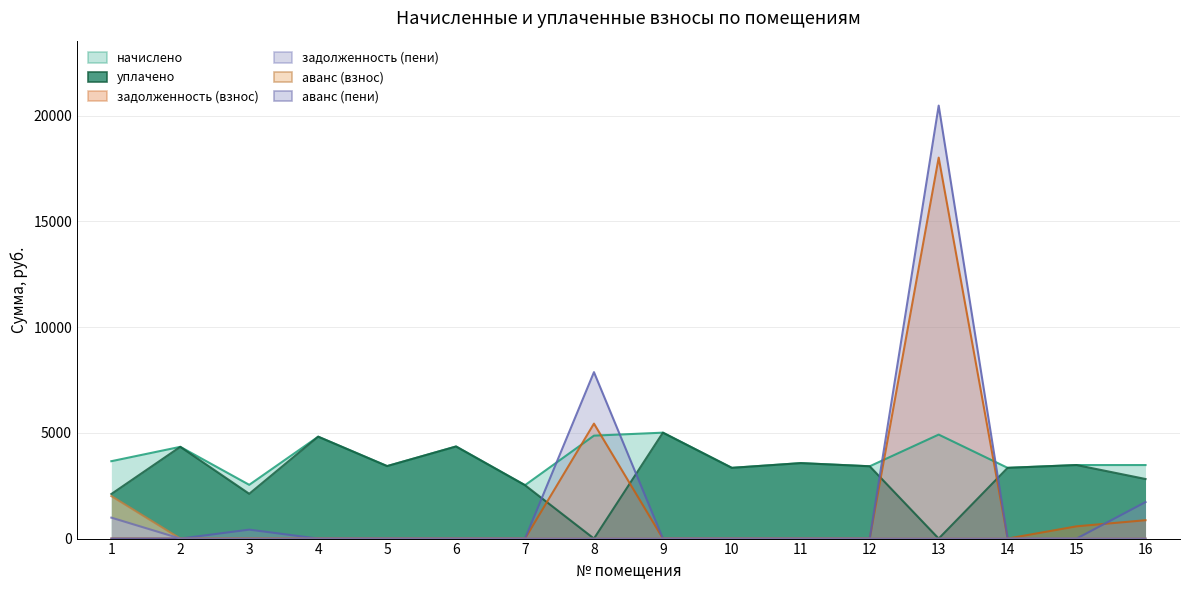

At how many categories does at least one series exceed 9703?

1